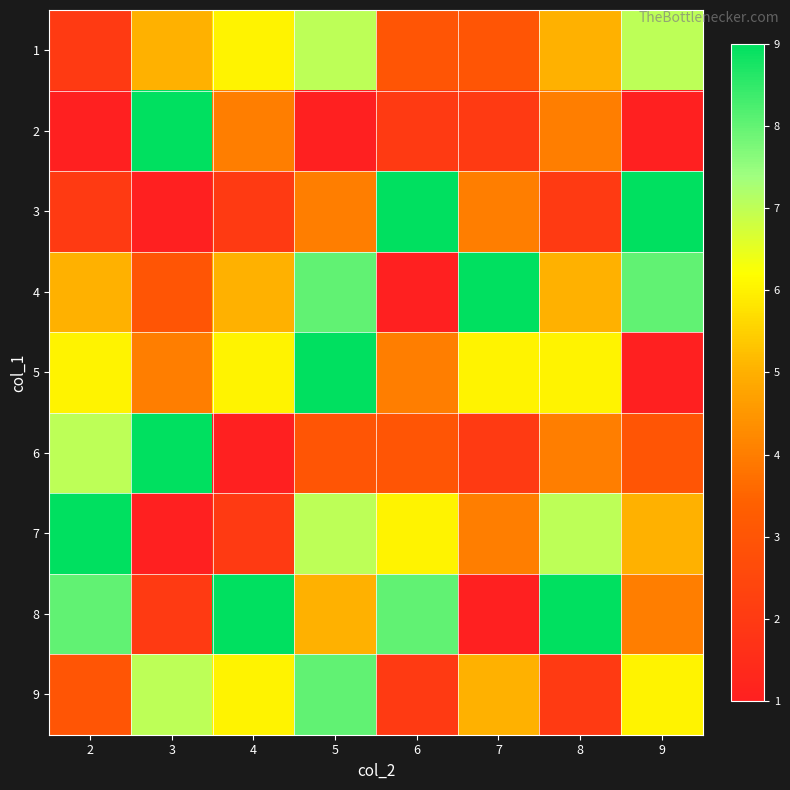

What is the smallest value displayed?

1